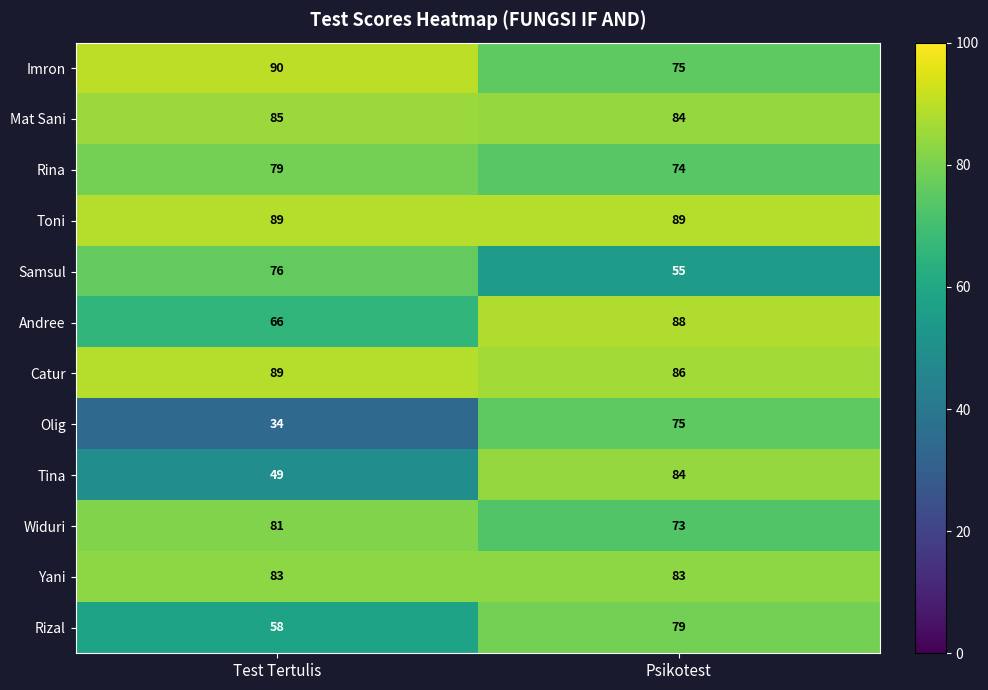

What is the difference between the highest and lowest values at Test Tertulis?

56